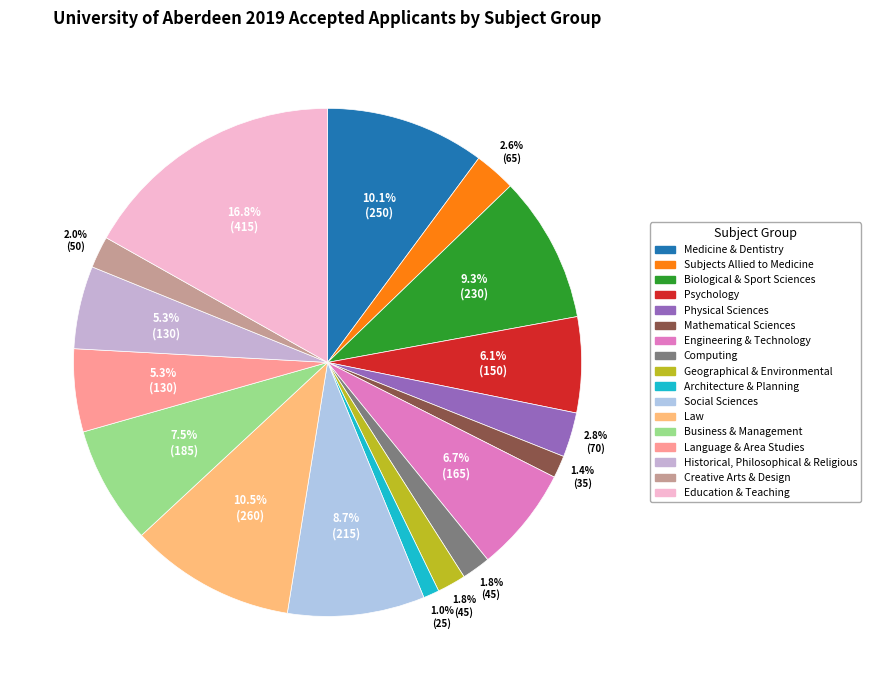

Rank the categories by value from highest to lowest.

(CAH22) education and teaching, (CAH16) law, (CAH01) medicine and dentistry, (CAH03) biological and sport sciences, (CAH15) social sciences, (CAH17) business and management, (CAH10) engineering and technology, (CAH04) psychology, (CAH19) language and area studies, (CAH20) historical, philosophical and religious studies, (CAH07) physical sciences, (CAH02) subjects allied to medicine, (CAH21) creative arts and design, (CAH11) computing, (CAH12) geographical and environmental sciences, (CAH09) mathematical sciences, (CAH13) architecture, building and planning